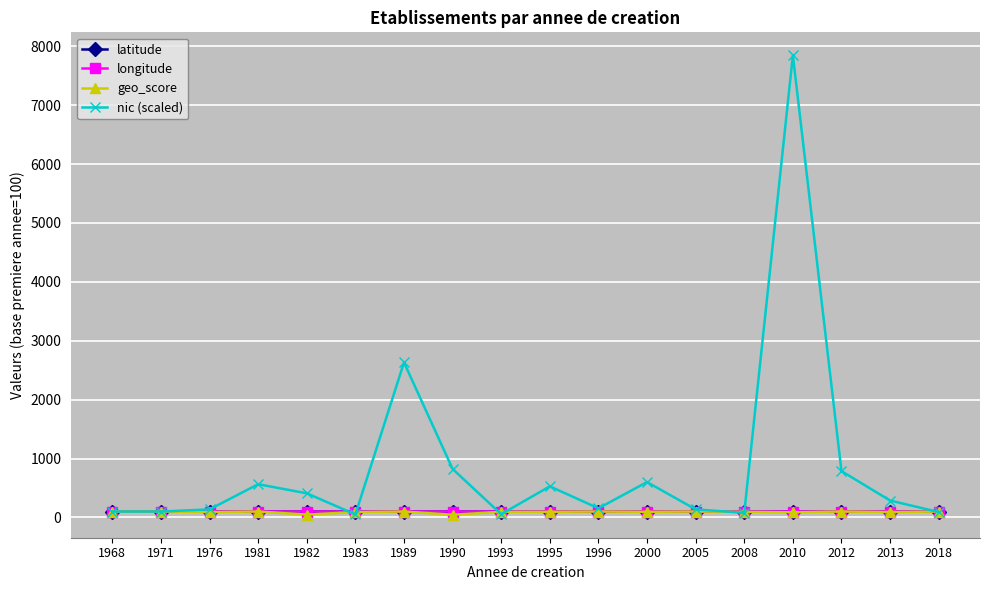

True or false: longitude has a value of 100.1 at 1976.

True